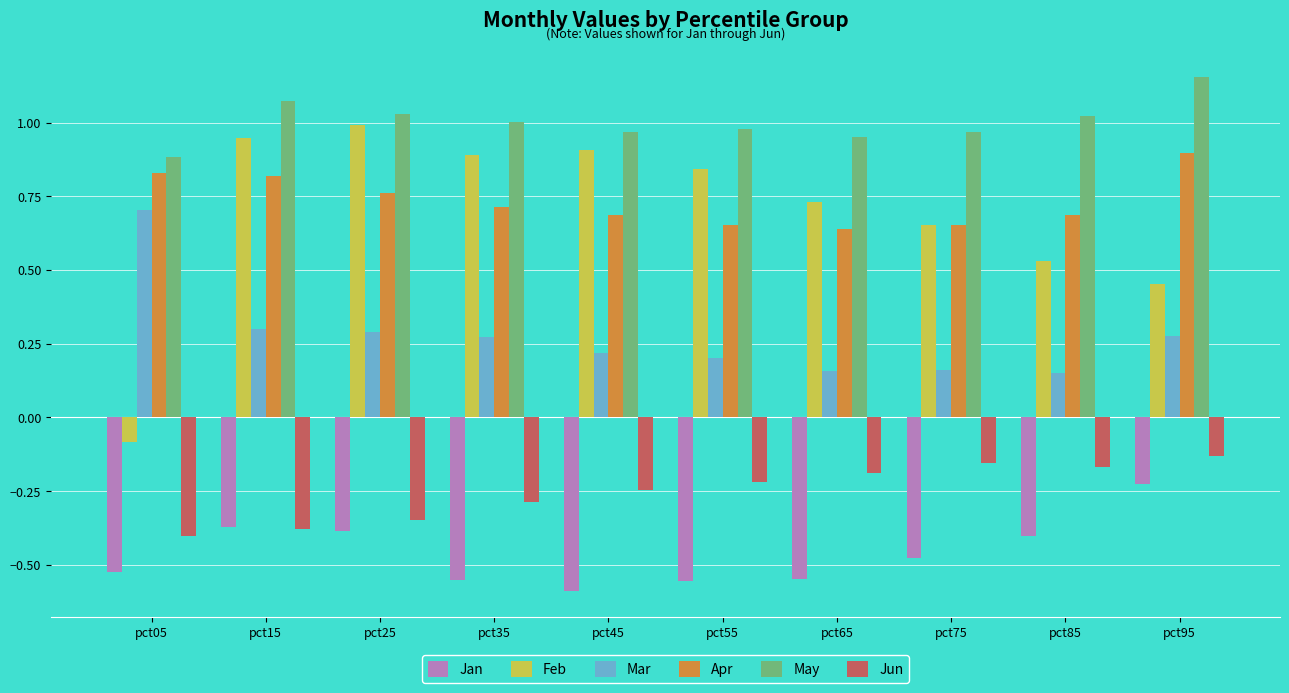

Which category has the lowest value across all series?

pct45